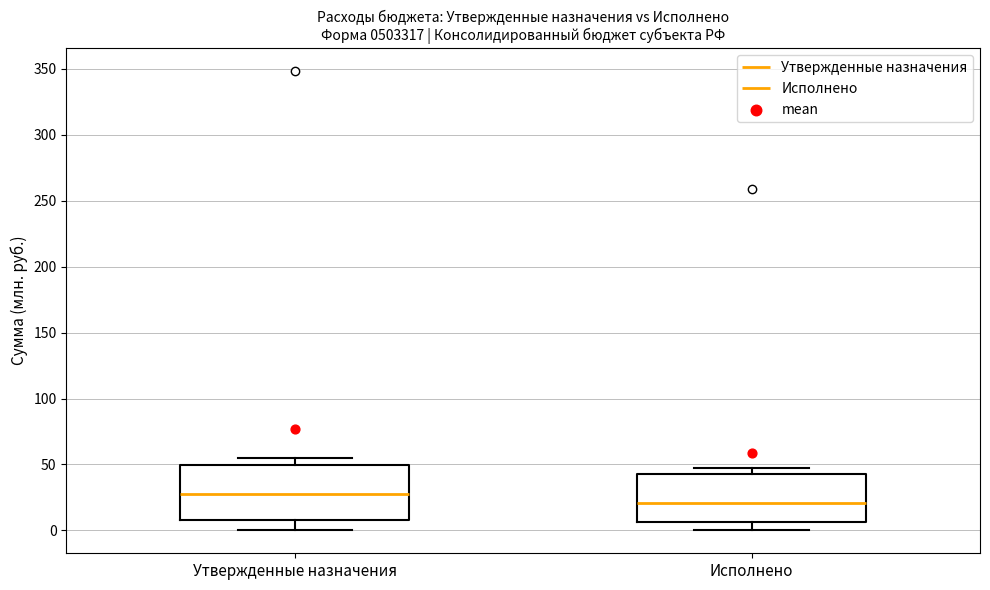

Which box has the lowest median line?

Исполнено